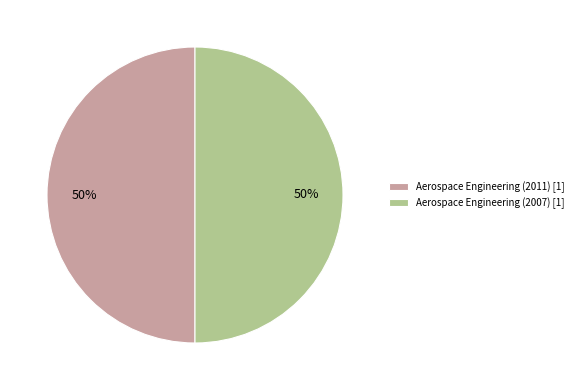

True or false: Aerospace Engineering (2011) accounts for 41% of the total.

False